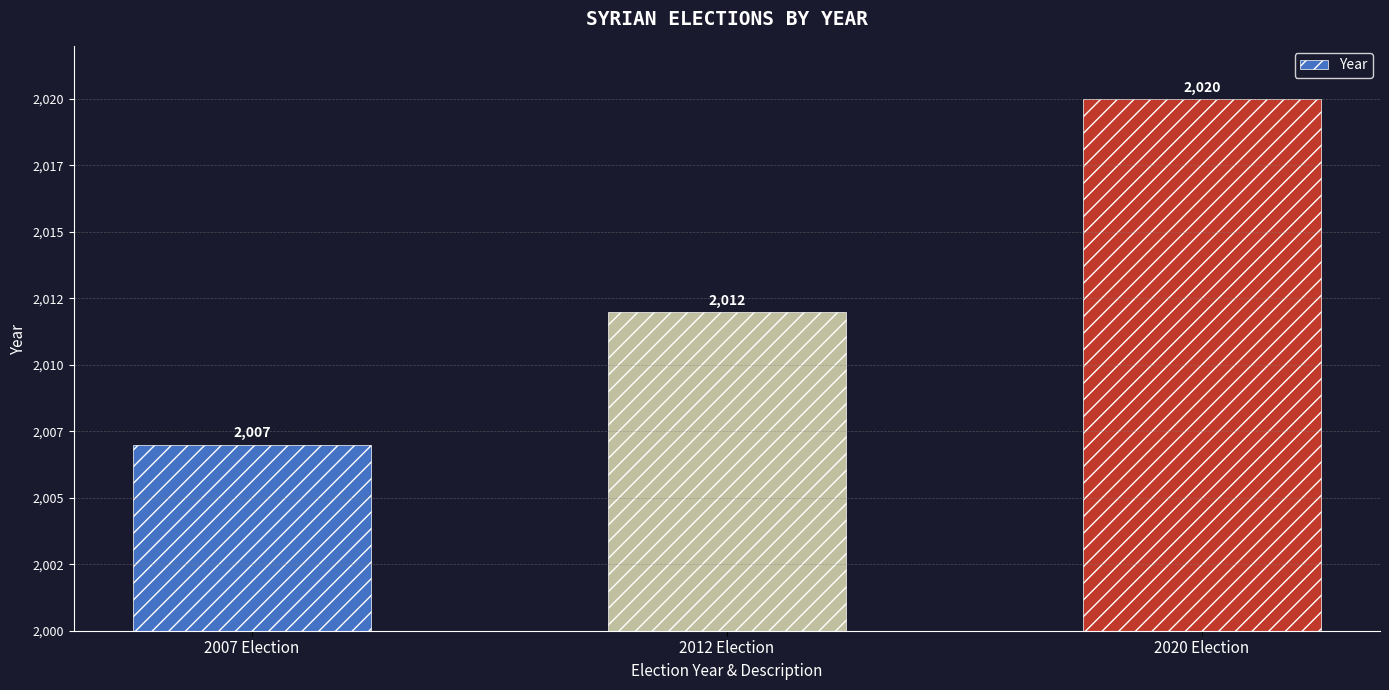

Are the bars grouped side by side (vs. stacked)?

No